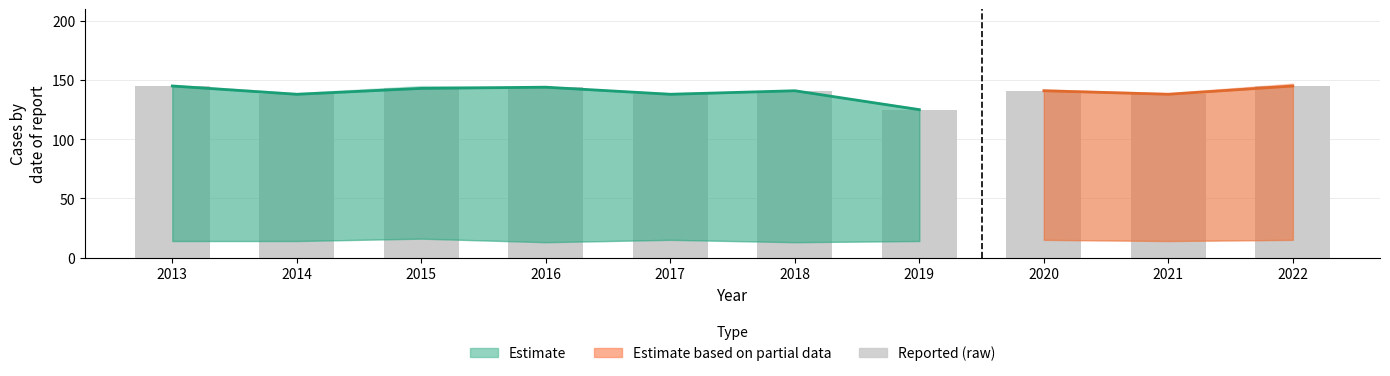

Reading right to left, what are all the values shown in this chart?

2022=145	2021=138	2020=141	2019=125	2018=141	2017=138	2016=144	2015=143	2014=138	2013=145